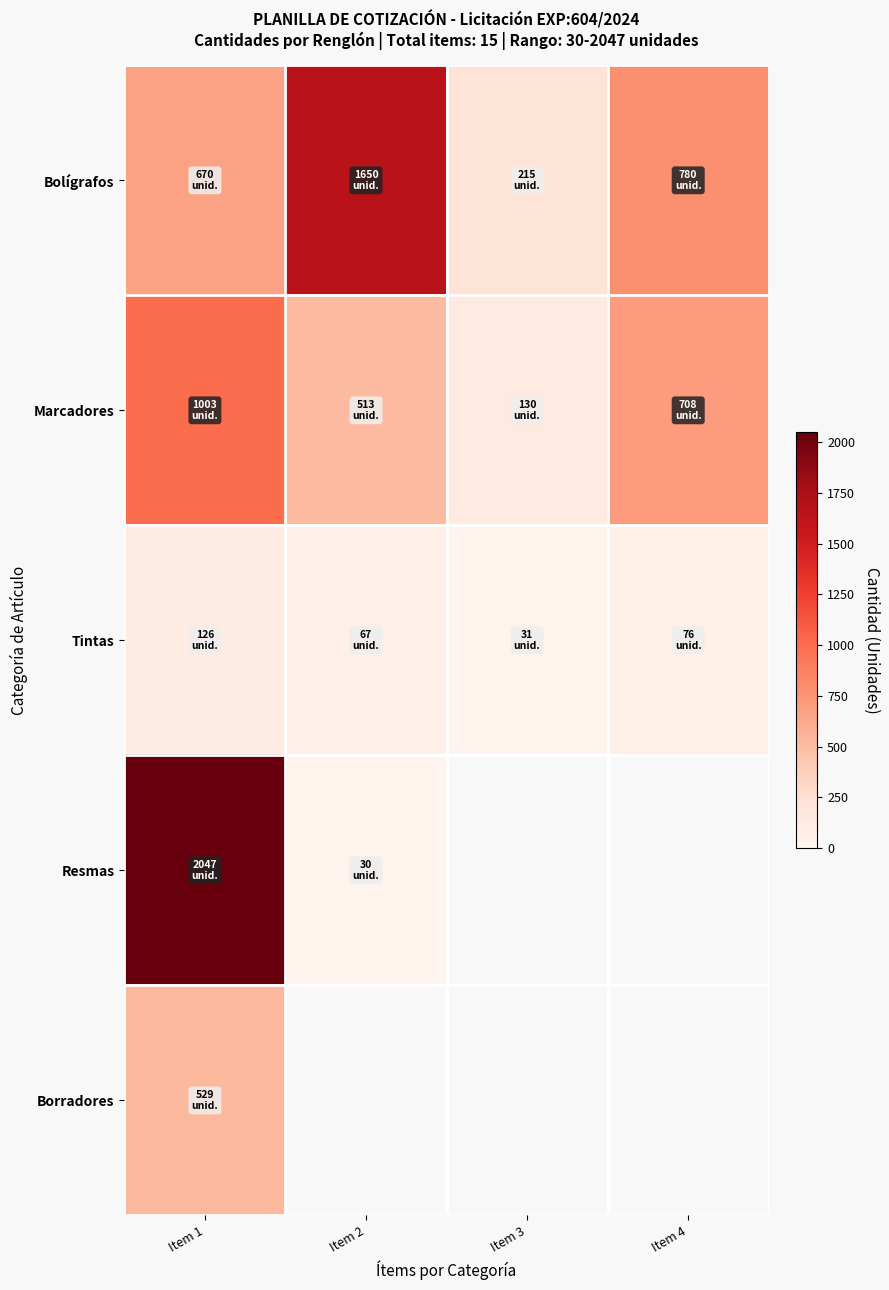

List the series in order of their peak value, lowest first.

Tintas, Borradores, Marcadores, Bolígrafos, Resmas